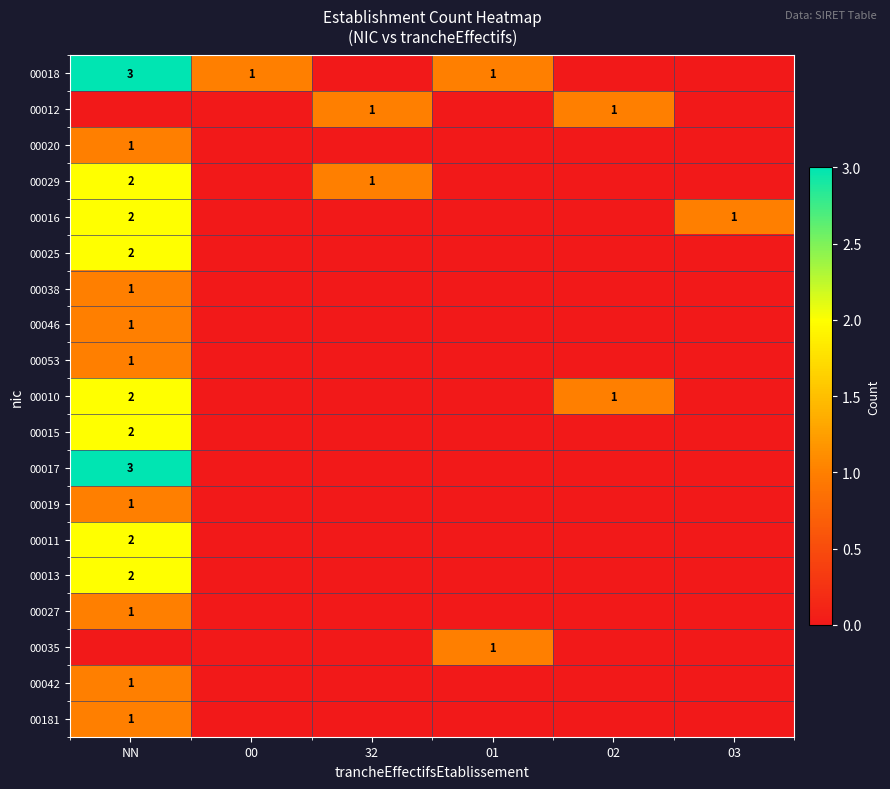

Is the value of 00027 at NN greater than the value of 00016 at NN?

No